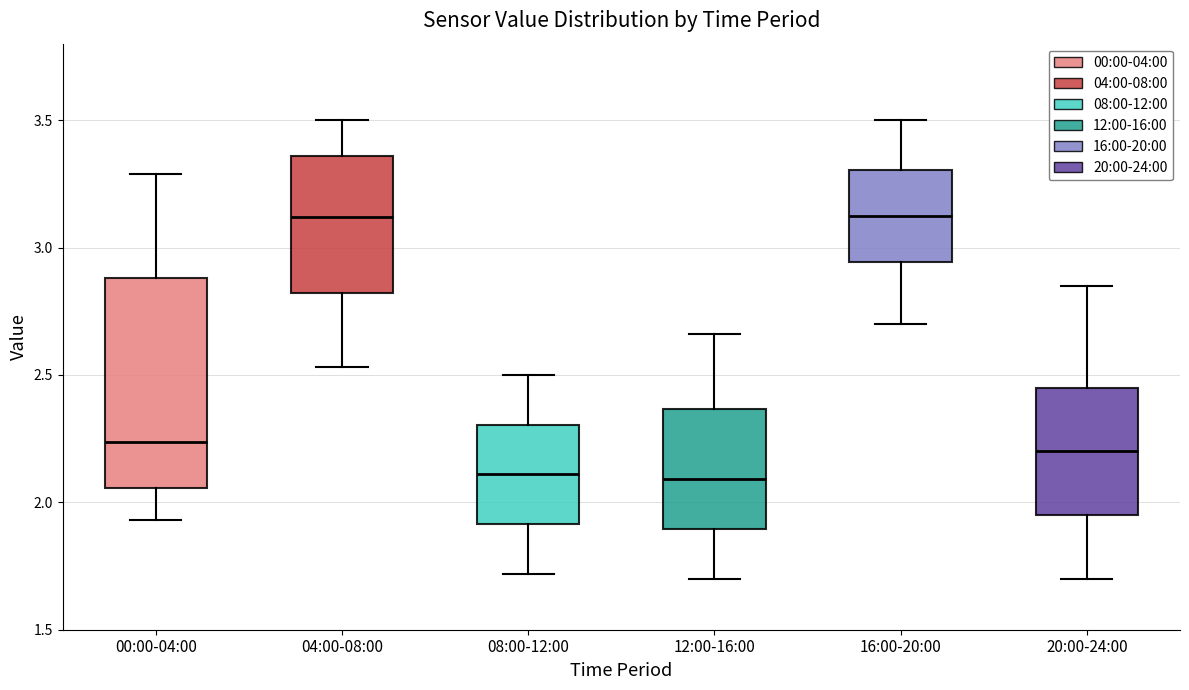

Reading left to right, read every box against the y-axis: the position of its median line, the range the box covers, and the ends of its whiskers. The values are not printed on the chart, so give them approximately, as read against the axis.

00:00-04:00: median 2.25, box 2.05 to 2.90, whiskers 1.95 to 3.30
04:00-08:00: median 3.10, box 2.80 to 3.35, whiskers 2.55 to 3.50
08:00-12:00: median 2.10, box 1.90 to 2.30, whiskers 1.70 to 2.50
12:00-16:00: median 2.10, box 1.90 to 2.35, whiskers 1.70 to 2.65
16:00-20:00: median 3.15, box 2.95 to 3.30, whiskers 2.70 to 3.50
20:00-24:00: median 2.20, box 1.95 to 2.45, whiskers 1.70 to 2.85